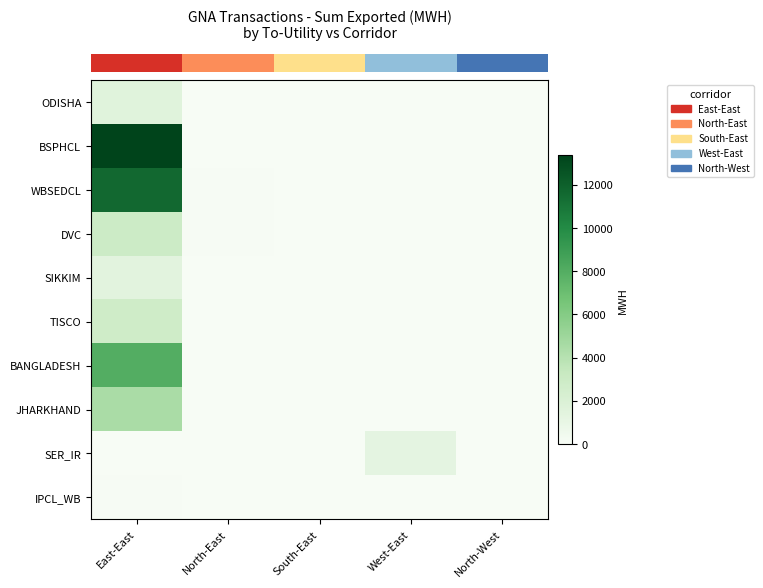

Between East-East and North-West, which is larger?

East-East